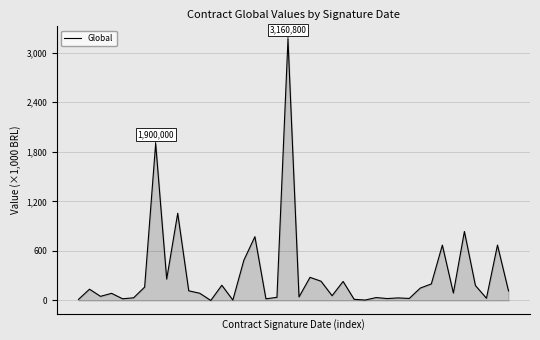

Does the chart display data point markers on the line(s)?

No